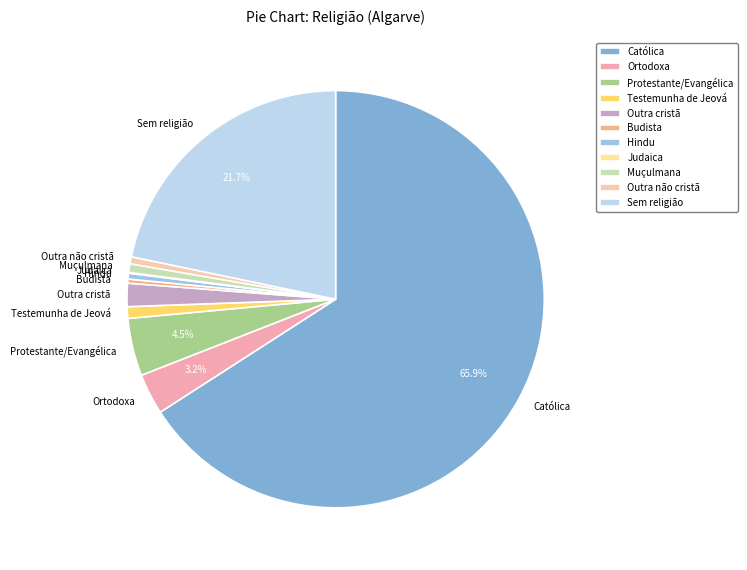

Which category accounts for the majority?

Católica